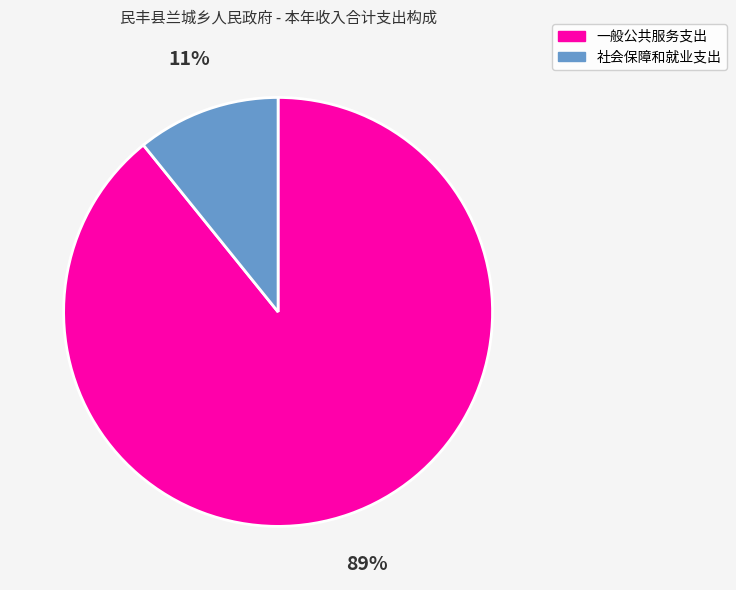

To the nearest percent, what percentage of the pie is 一般公共服务支出?

89%